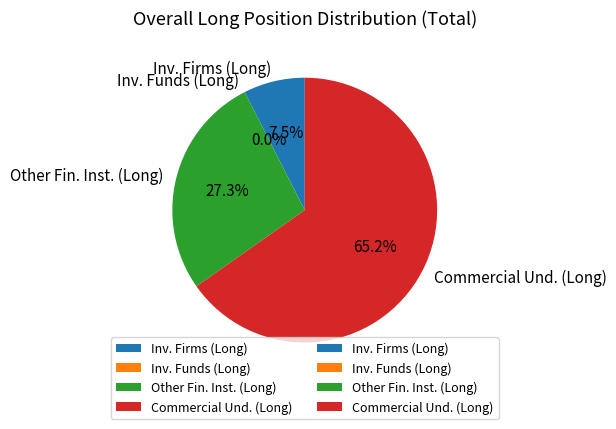

To the nearest percent, what portion does Other Financial Institutions (Long) represent?

27%